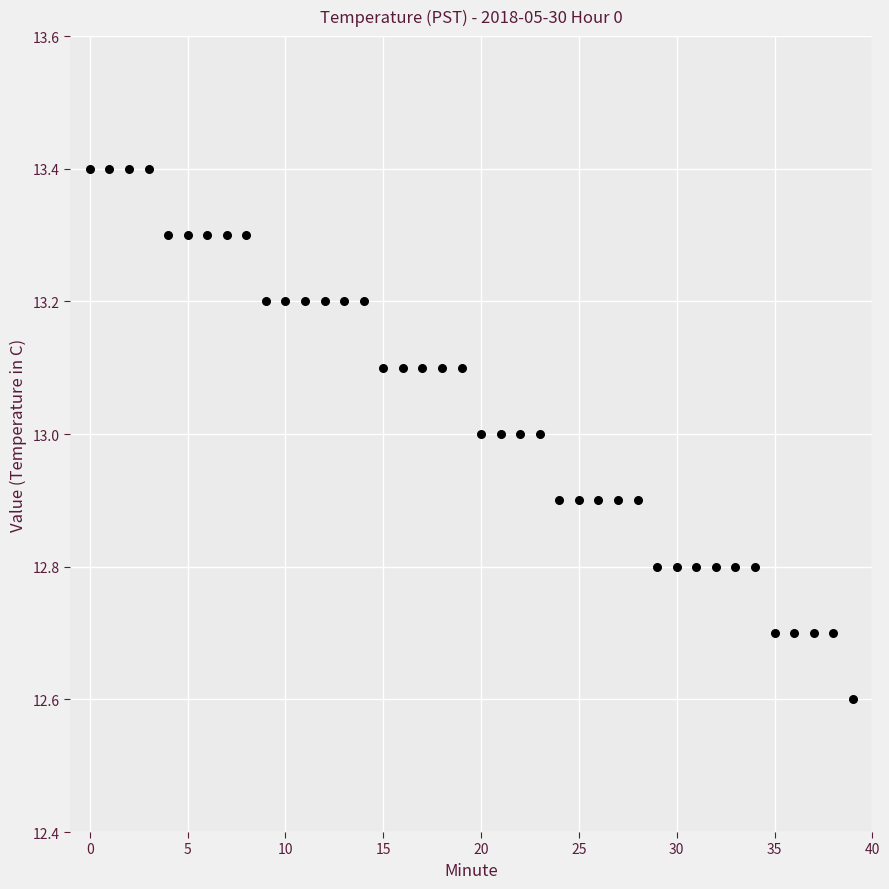

What is the range of Y values (max minus min)?

0.8